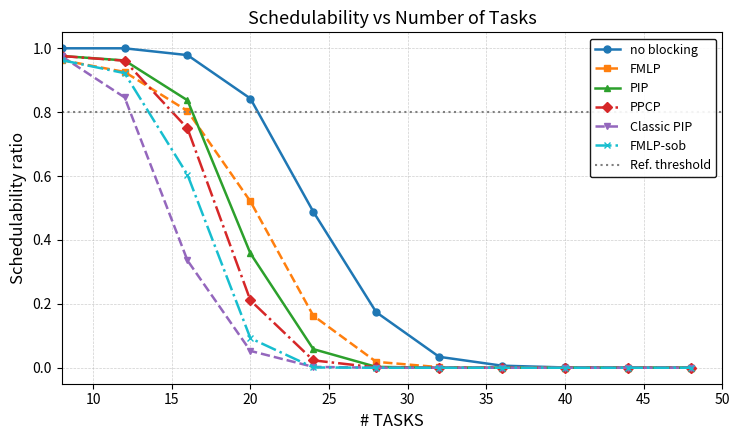

True or false: Classic PIP and PIP cross at least once.

False